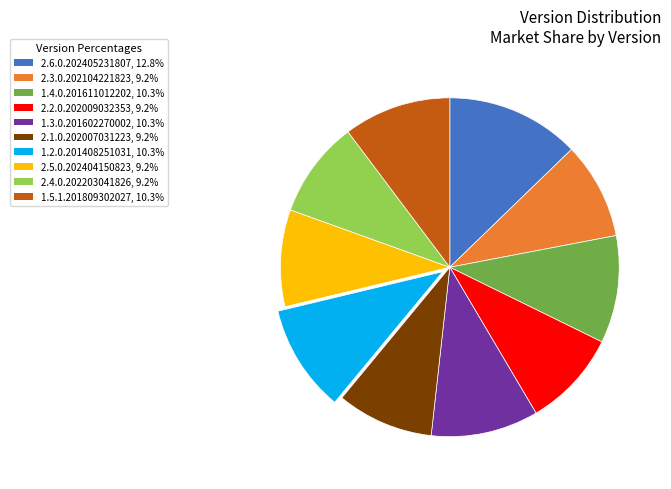

Is there a majority slice in this chart?

No